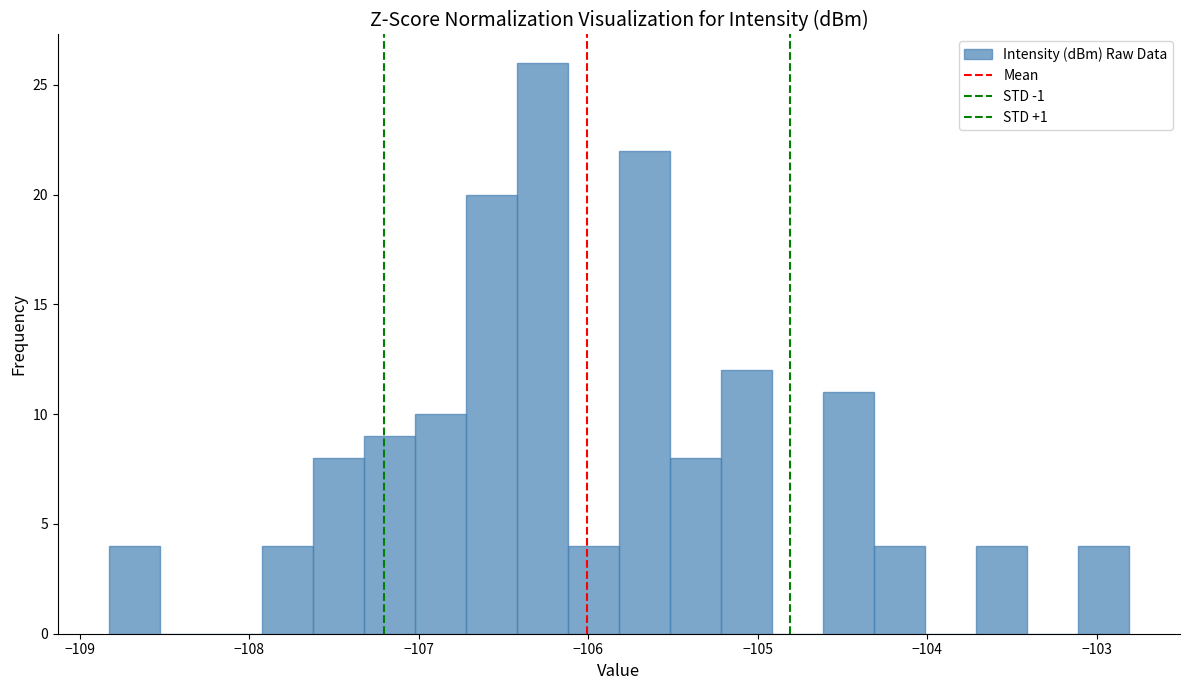

Read against the x-axis, roughly where is the centre of the tallest bar?

-106.3